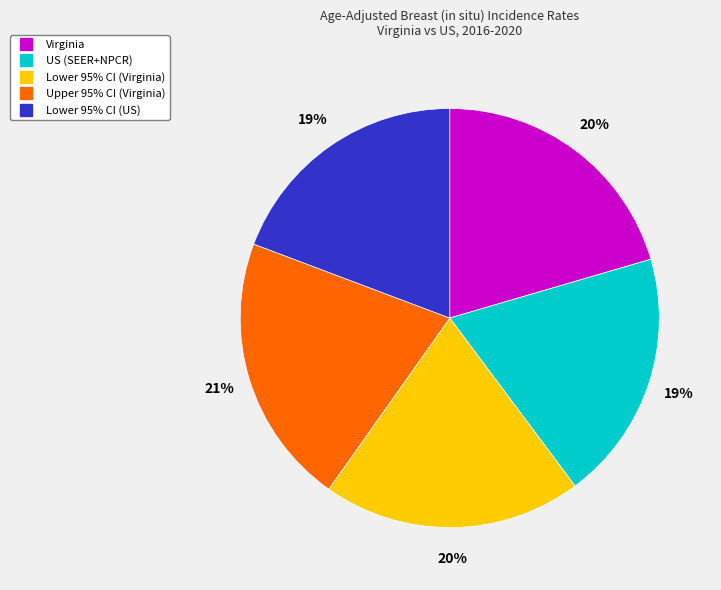

How many segments does this pie chart have?

5